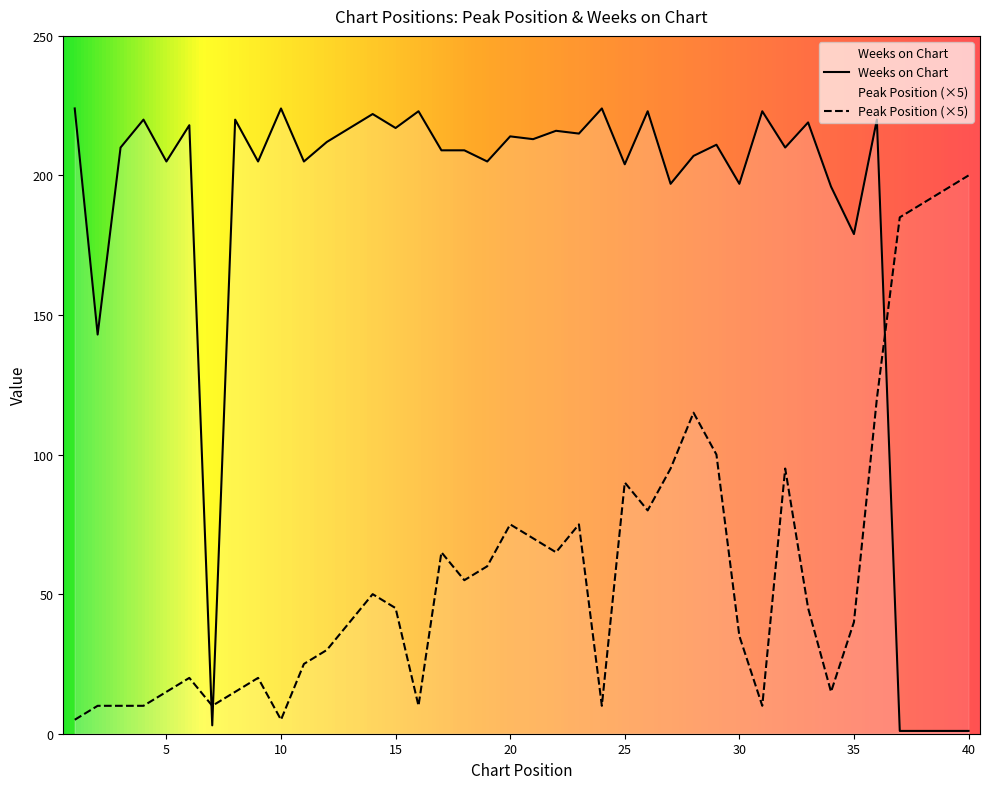

What is the total value across all series at 4?

230